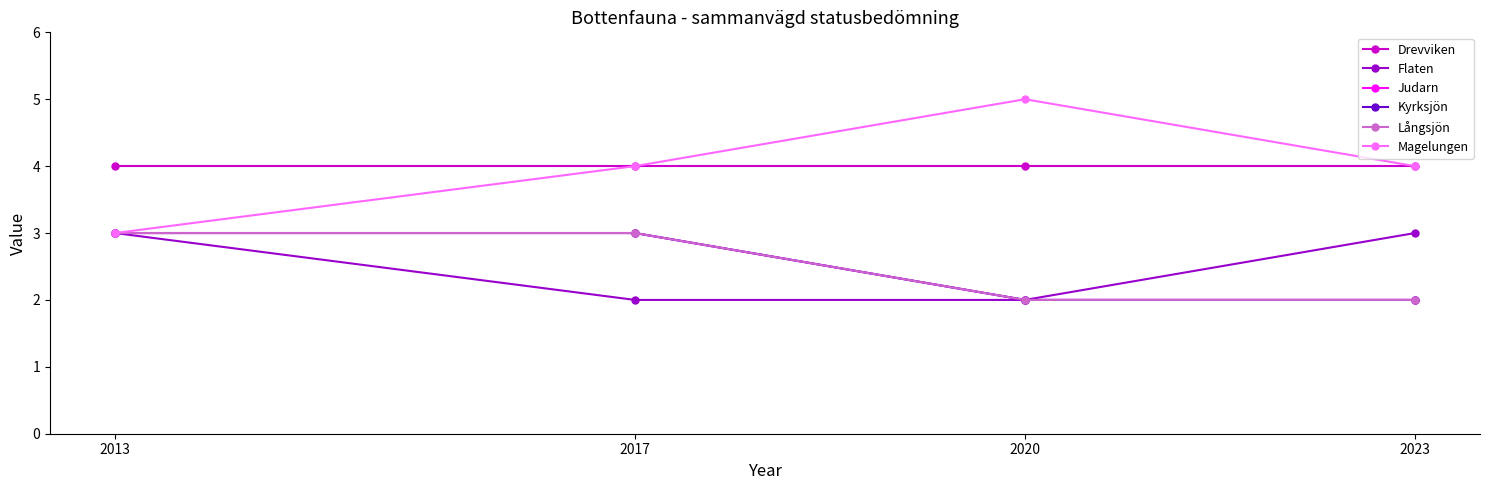

How many data points in Magelungen are less than 4?

1